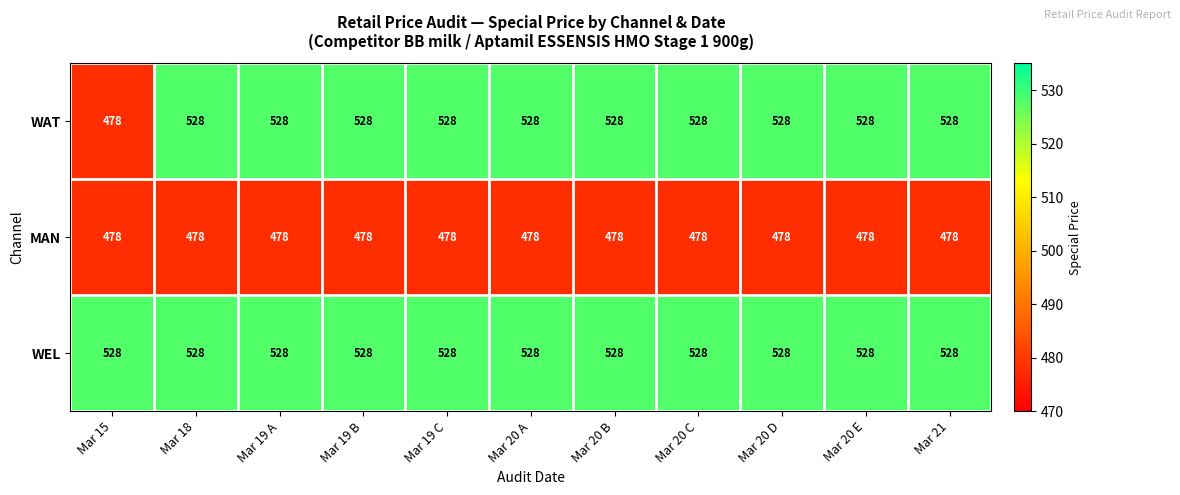

What is the total value across all series at Mar 20 A?

1534